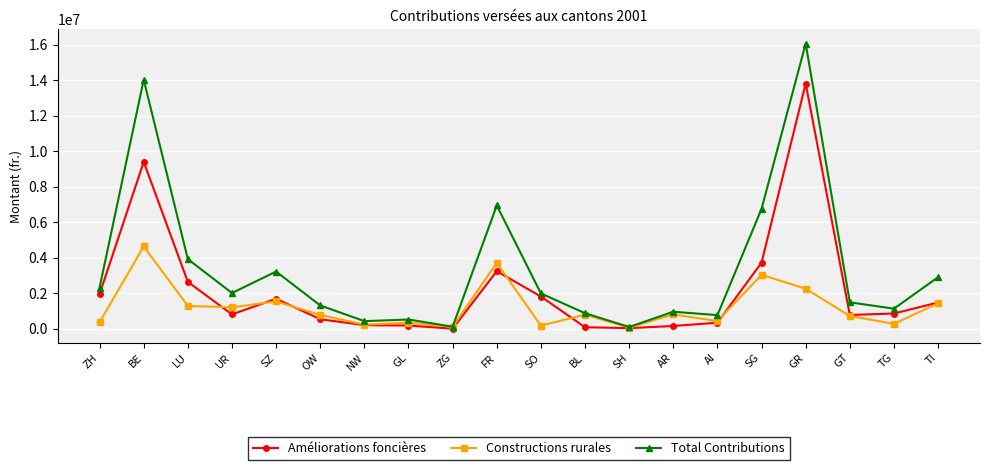

In Constructions rurales, how many points are lower than both neighbors (excluding endpoints)?

7